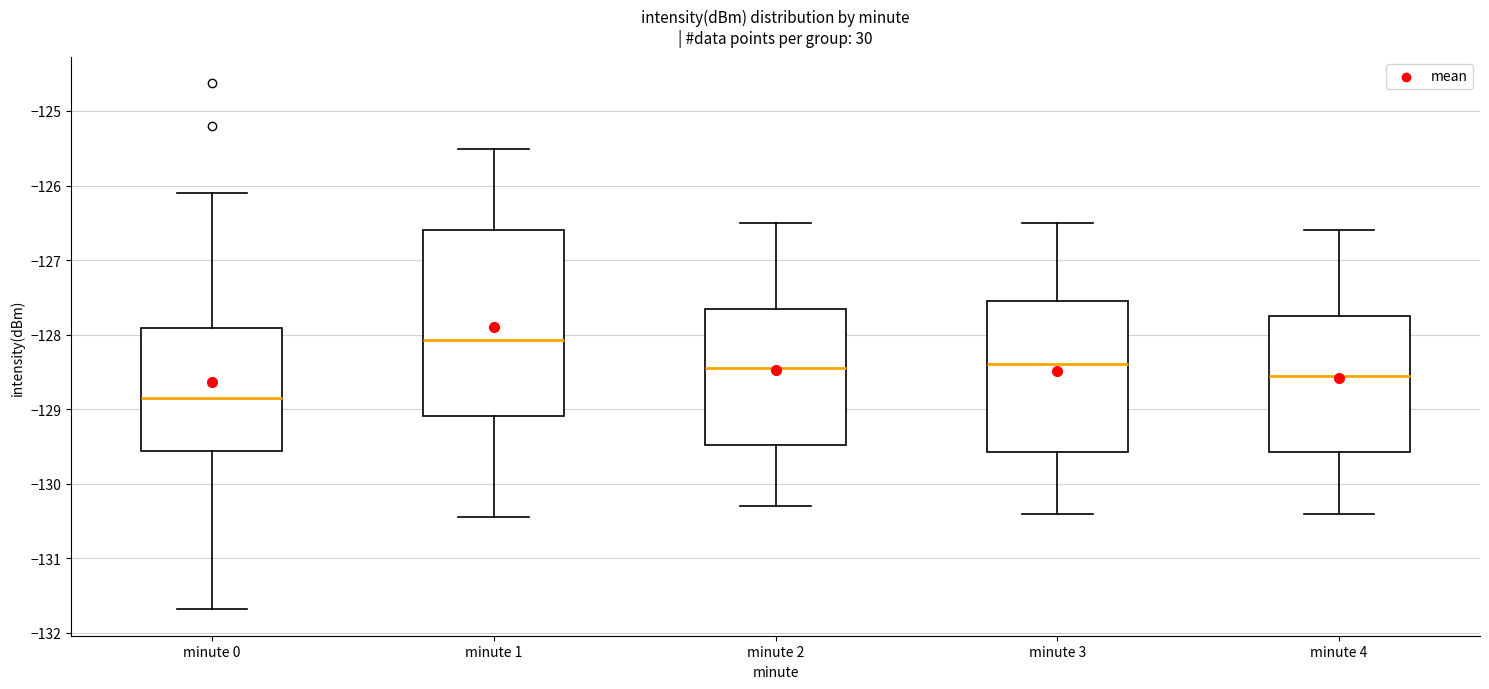

Reading left to right, read every box against the y-axis: the position of its median line, the range the box covers, and the ends of its whiskers. The values are not printed on the chart, so give them approximately, as read against the axis.

minute 0: median -128.9, box -129.6 to -127.9, whiskers -131.7 to -126.1
minute 1: median -128.1, box -129.1 to -126.6, whiskers -130.4 to -125.5
minute 2: median -128.4, box -129.5 to -127.6, whiskers -130.3 to -126.5
minute 3: median -128.4, box -129.6 to -127.5, whiskers -130.4 to -126.5
minute 4: median -128.5, box -129.6 to -127.7, whiskers -130.4 to -126.6